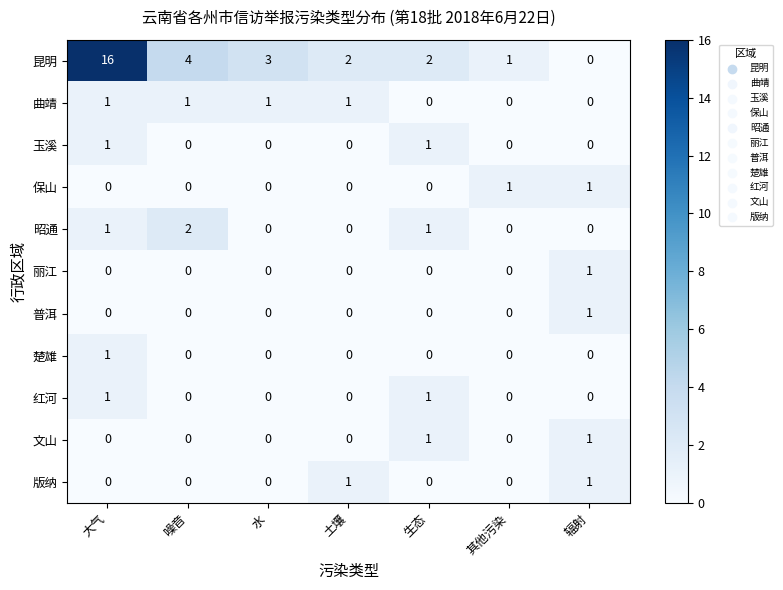

Between 土壤 and 辐射, which series saw the biggest shift?

昆明